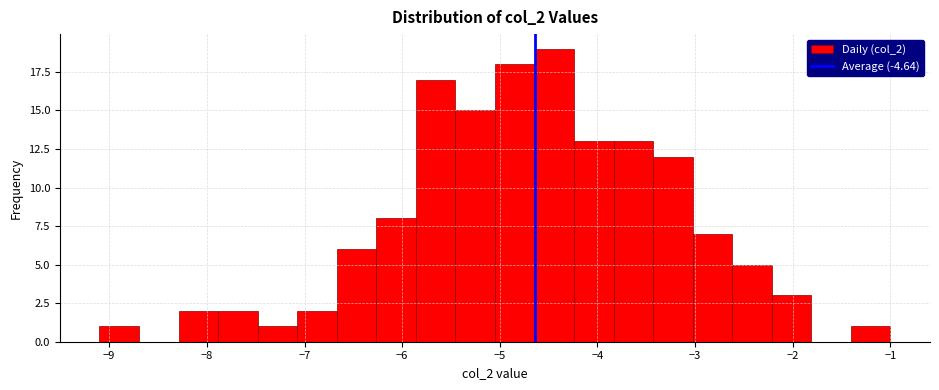

Reading left to right, transcribe this chart: for each bar, give the range it covers on the x-axis and its height. Neither the bar edges nor the heights are printed on the chart, so give them approximately, as read against the axes.

-9.1 to -8.7: 1
-8.7 to -8.3: 0
-8.3 to -7.9: 2
-7.9 to -7.5: 2
-7.5 to -7.1: 1
-7.1 to -6.7: 2
-6.7 to -6.3: 6
-6.3 to -5.9: 8
-5.9 to -5.5: 17
-5.5 to -5.0: 15
-5.0 to -4.6: 18
-4.6 to -4.2: 19
-4.2 to -3.8: 13
-3.8 to -3.4: 13
-3.4 to -3.0: 12
-3.0 to -2.6: 7
-2.6 to -2.2: 5
-2.2 to -1.8: 3
-1.8 to -1.4: 0
-1.4 to -1.0: 1